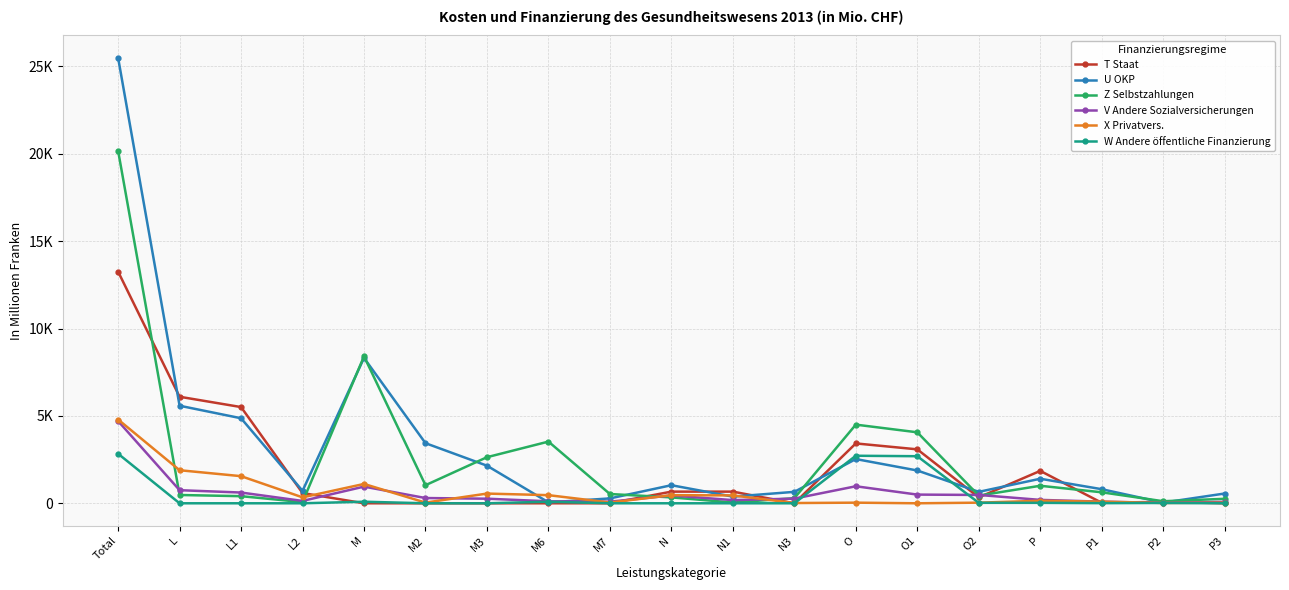

List the series in order of their peak value, highest first.

U OKP, Z Selbstzahlungen, T Staat, X Privatvers., V Andere Sozialversicherungen, W Andere öffentliche Finanzierung